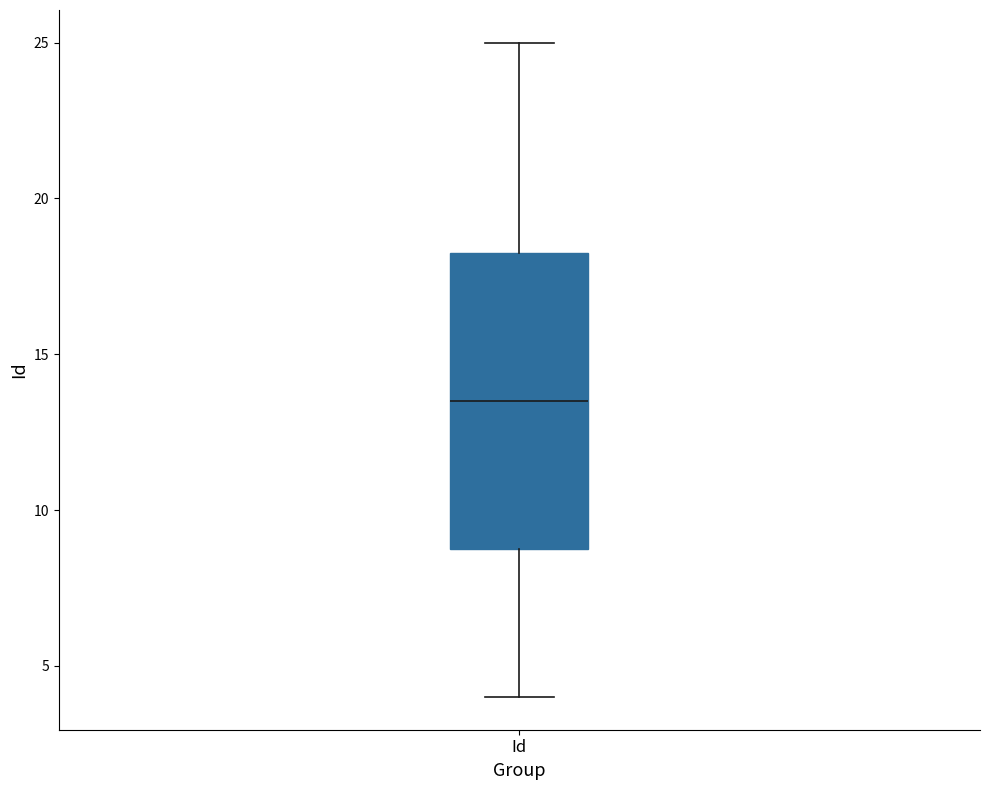

Where does the upper whisker of the box for Id end on the y-axis? The values are not printed on the chart, so give them approximately, as read against the axis.

25.0